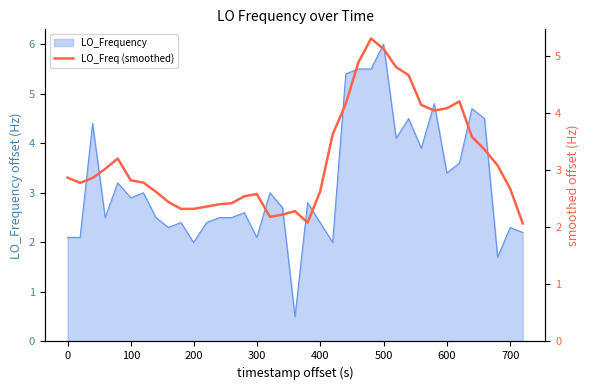

What is the lowest value of the LO_Frequency series?

0.5